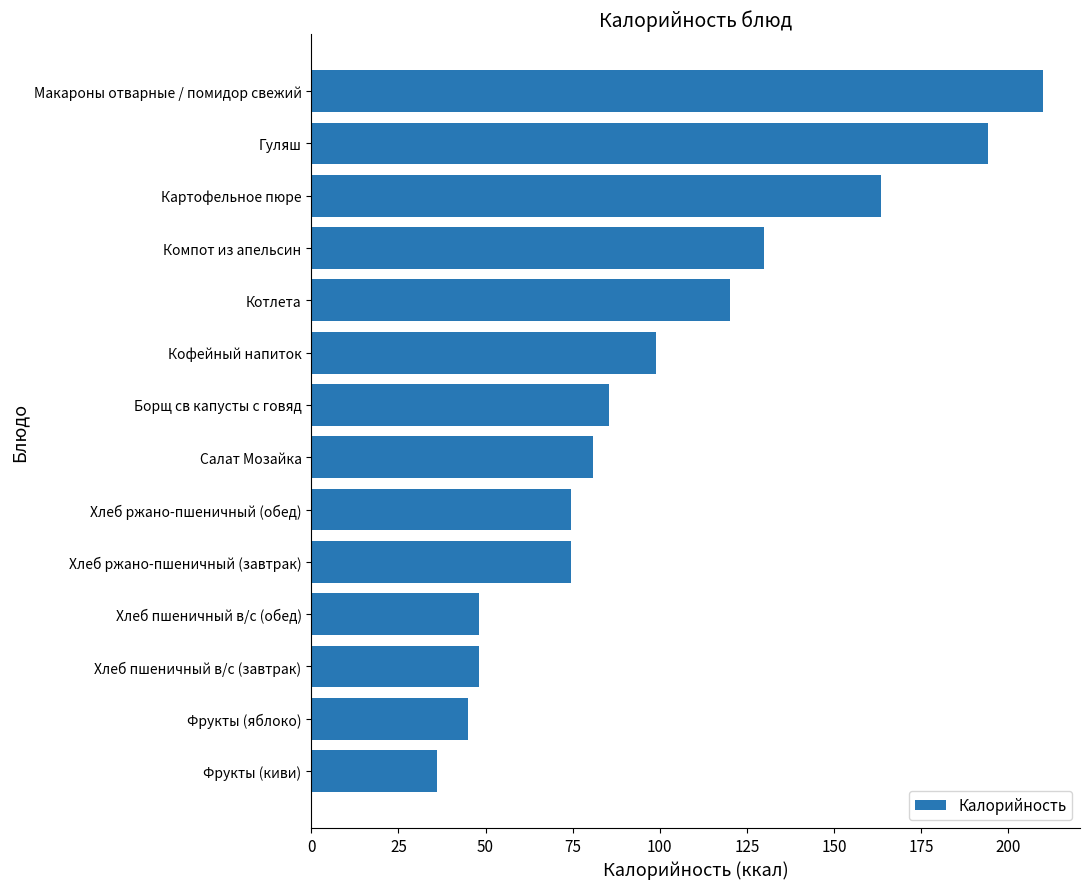

At which label is the value closest to 123?

Котлета